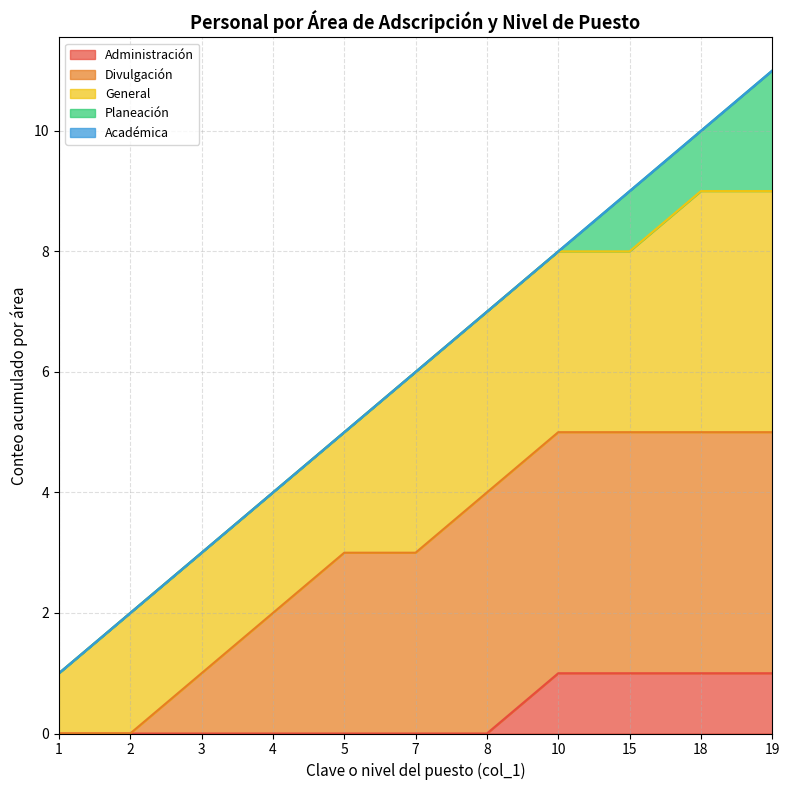

At which category is the sum across all series the highest?

19